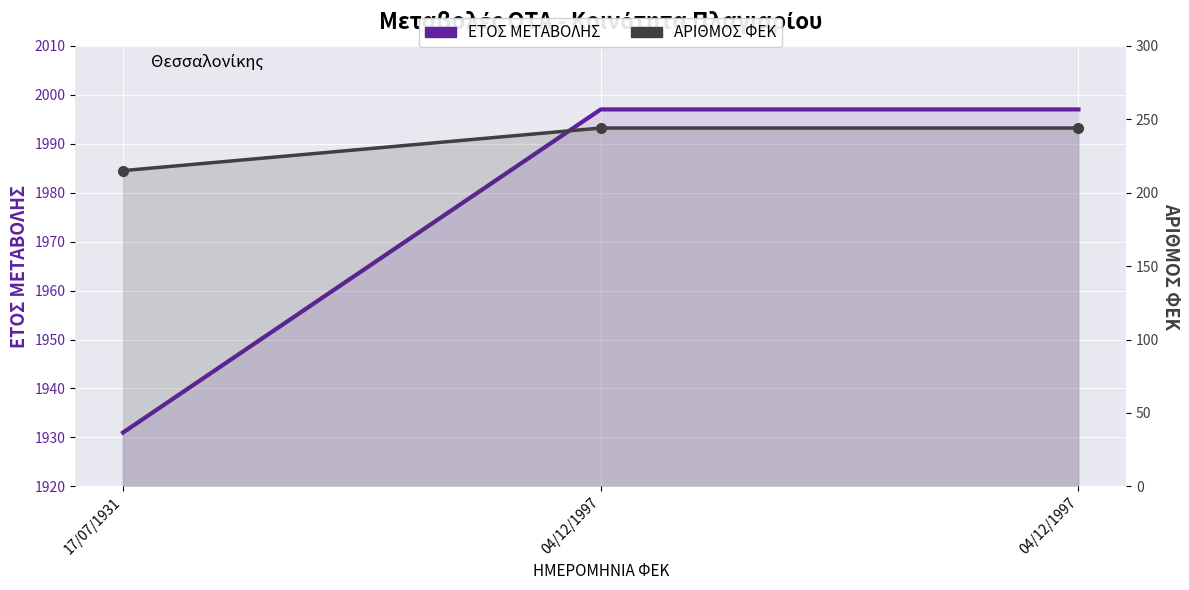

Which series has the largest range (max minus min)?

ΕΤΟΣ ΜΕΤΑΒΟΛΗΣ